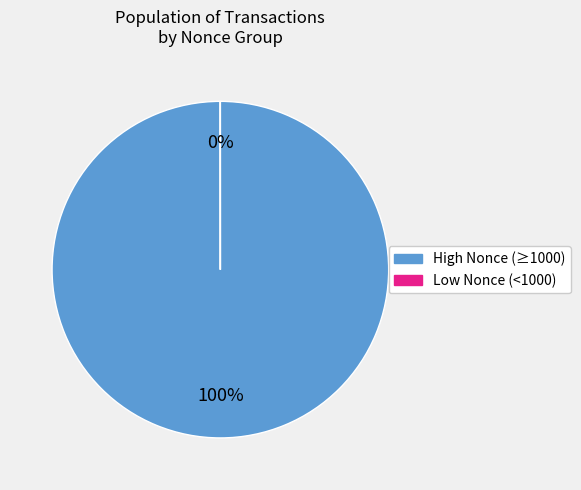

Is the sum of 299344 and 299340 greater than half?

No